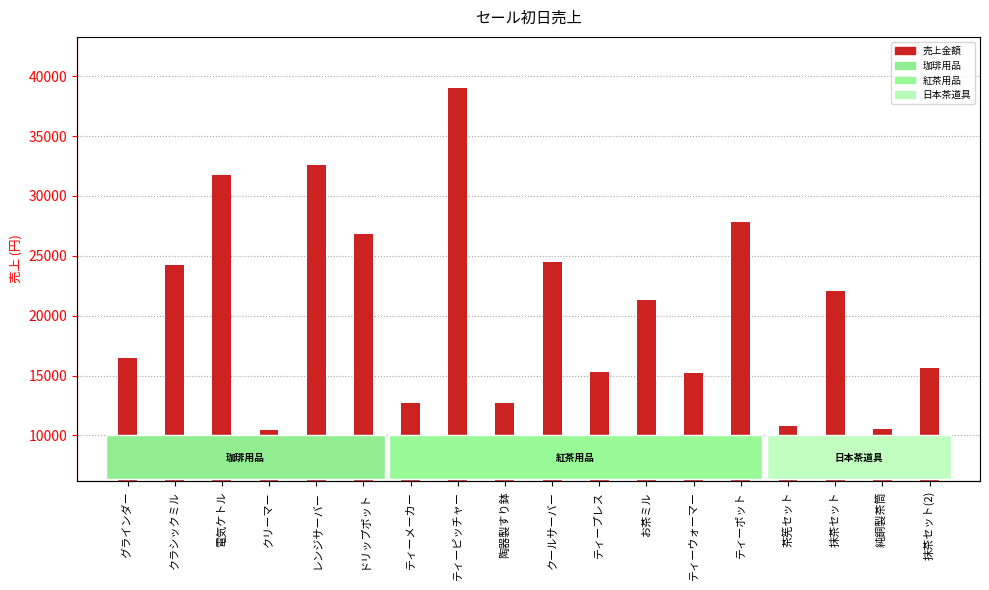

Reading left to right, extract all data points from this chart.

16500	24250	31731	10450	32560	26780	12740	39000	12740	24450	15320	21340	15240	27800	10750	22050	10550	15600